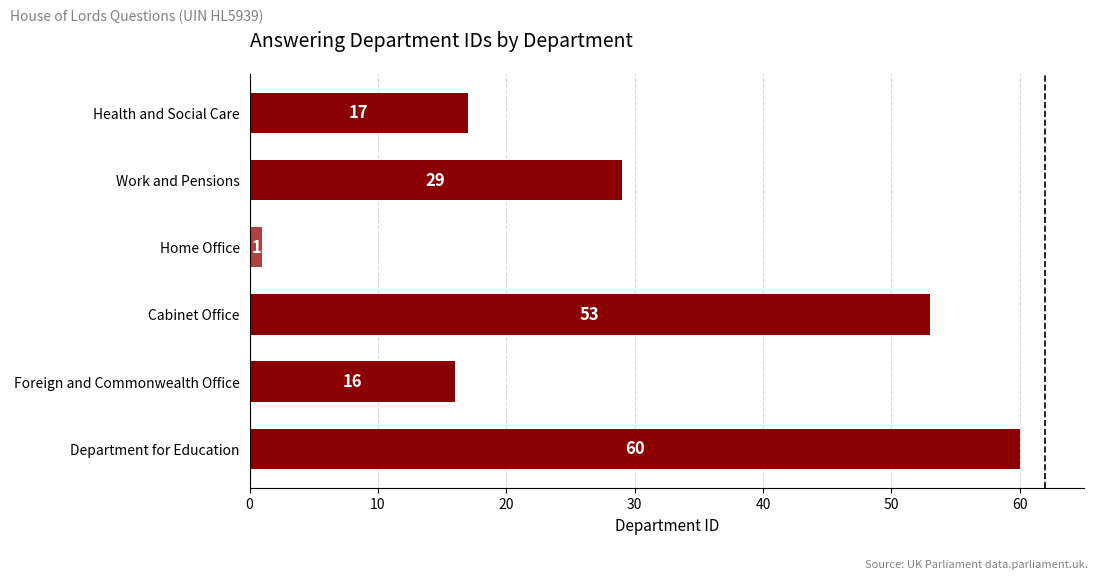

What is the maximum value shown in the chart?

60